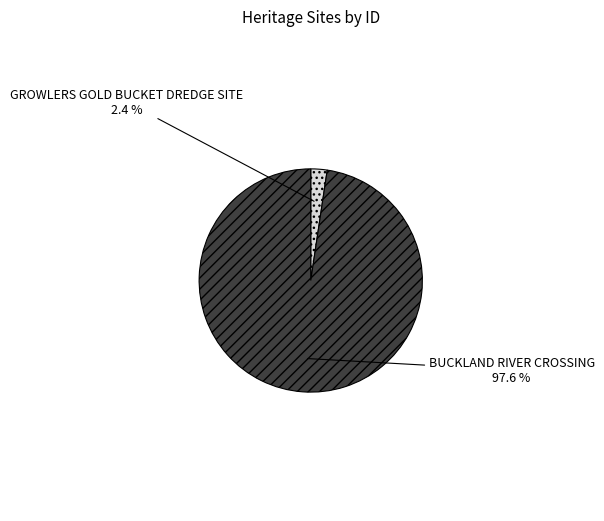

What percentage is the GROWLERS GOLD BUCKET DREDGE SITE slice, to the nearest percent?

2%